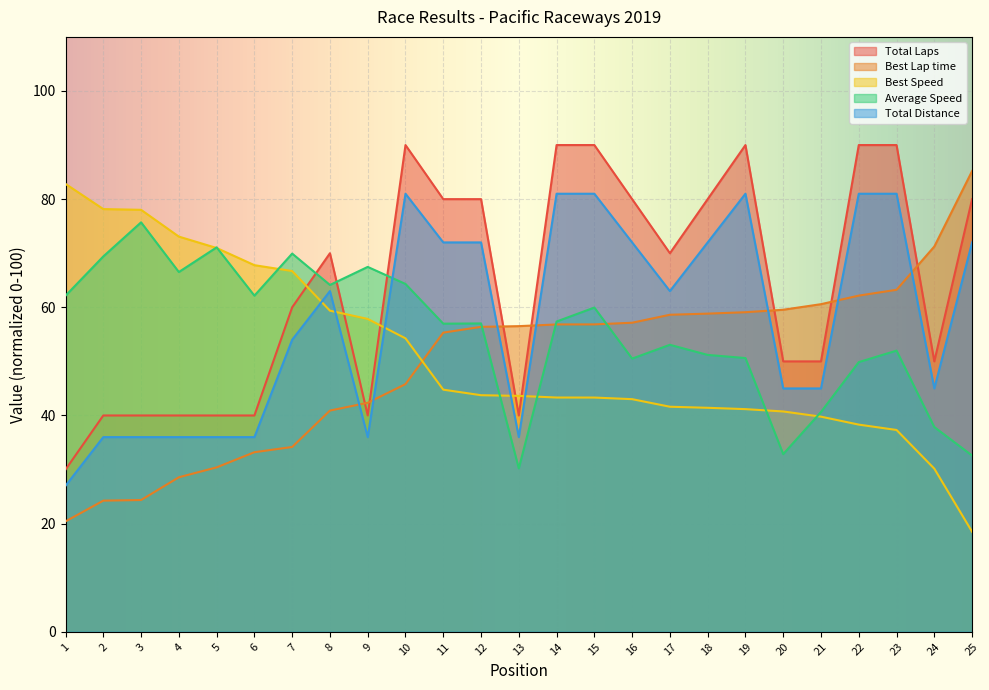

Which series ends up on top after the final intersection of Best Lap time and Average Speed?

Best Lap time